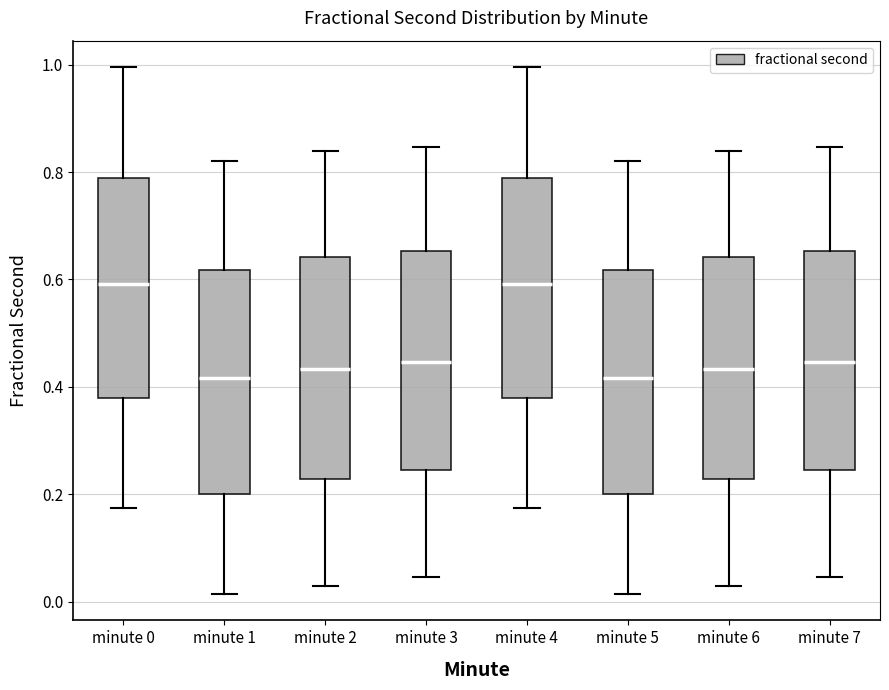

Reading left to right, read every box against the y-axis: the position of its median line, the range the box covers, and the ends of its whiskers. The values are not printed on the chart, so give them approximately, as read against the axis.

minute 0: median 0.60, box 0.38 to 0.78, whiskers 0.18 to 1.00
minute 1: median 0.42, box 0.20 to 0.62, whiskers 0.02 to 0.82
minute 2: median 0.44, box 0.22 to 0.64, whiskers 0.02 to 0.84
minute 3: median 0.44, box 0.24 to 0.66, whiskers 0.04 to 0.84
minute 4: median 0.60, box 0.38 to 0.78, whiskers 0.18 to 1.00
minute 5: median 0.42, box 0.20 to 0.62, whiskers 0.02 to 0.82
minute 6: median 0.44, box 0.22 to 0.64, whiskers 0.02 to 0.84
minute 7: median 0.44, box 0.24 to 0.66, whiskers 0.04 to 0.84